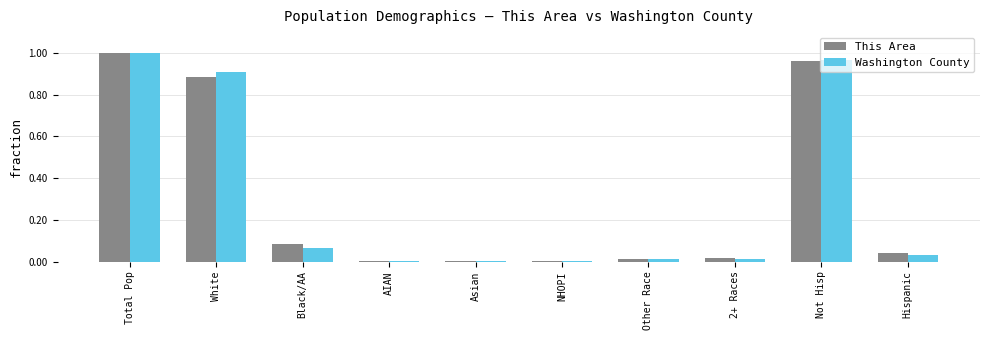

Is the value of Washington County at Other Race greater than the value of This Area at White?

No